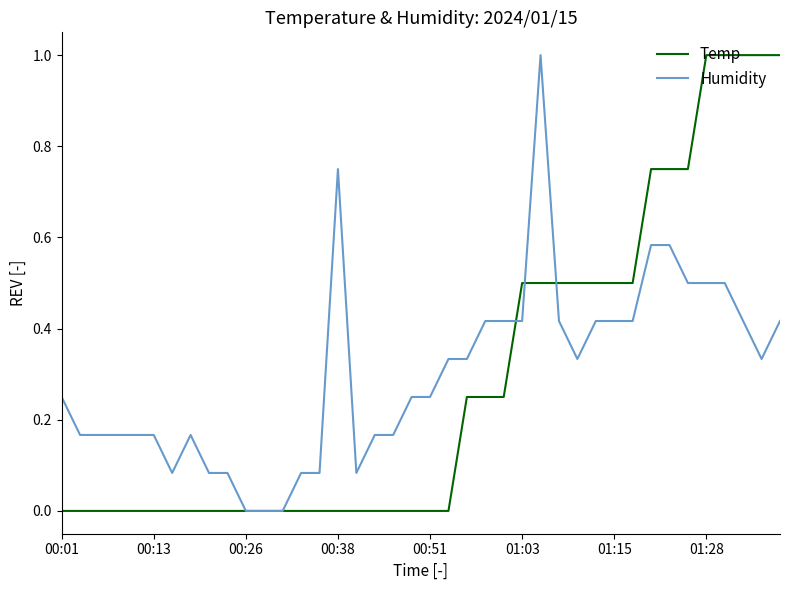

True or false: Humidity has more than 0 points higher than both neighbors.

True